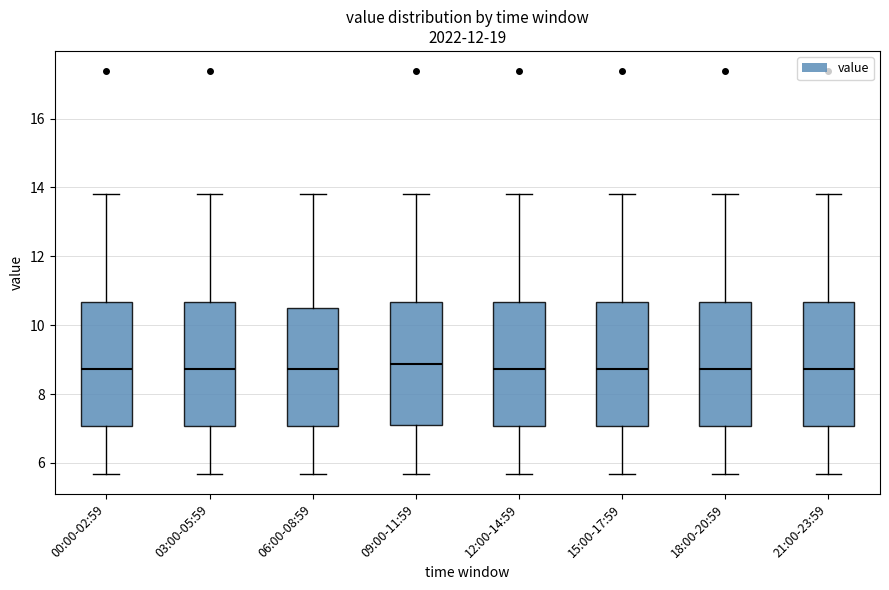

Reading left to right, transcribe this box plot: for each box, give where its median line is, the range the box spans, and where its two whiskers end, as read against the y-axis. The values are not printed on the chart, so give them approximately, as read against the axis.

00:00-02:59: median 8.8, box 7.0 to 10.6, whiskers 5.6 to 13.8
03:00-05:59: median 8.8, box 7.0 to 10.6, whiskers 5.6 to 13.8
06:00-08:59: median 8.8, box 7.0 to 10.6, whiskers 5.6 to 13.8
09:00-11:59: median 8.8, box 7.0 to 10.6, whiskers 5.6 to 13.8
12:00-14:59: median 8.8, box 7.0 to 10.6, whiskers 5.6 to 13.8
15:00-17:59: median 8.8, box 7.0 to 10.6, whiskers 5.6 to 13.8
18:00-20:59: median 8.8, box 7.0 to 10.6, whiskers 5.6 to 13.8
21:00-23:59: median 8.8, box 7.0 to 10.6, whiskers 5.6 to 13.8